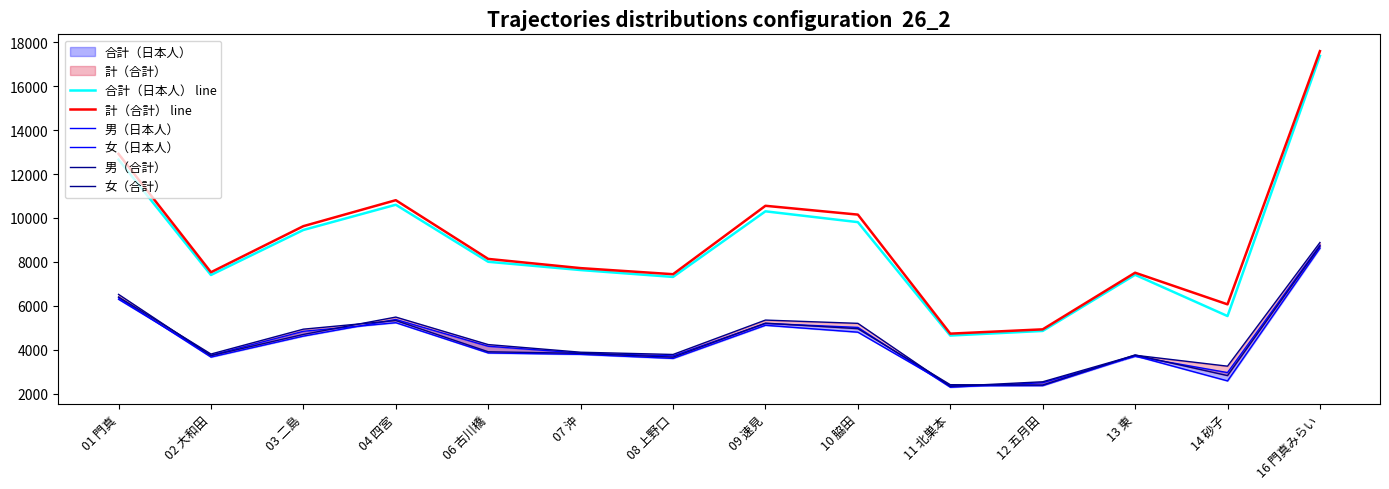

What is the approximate value of 女（合計） at 07 沖?

3882